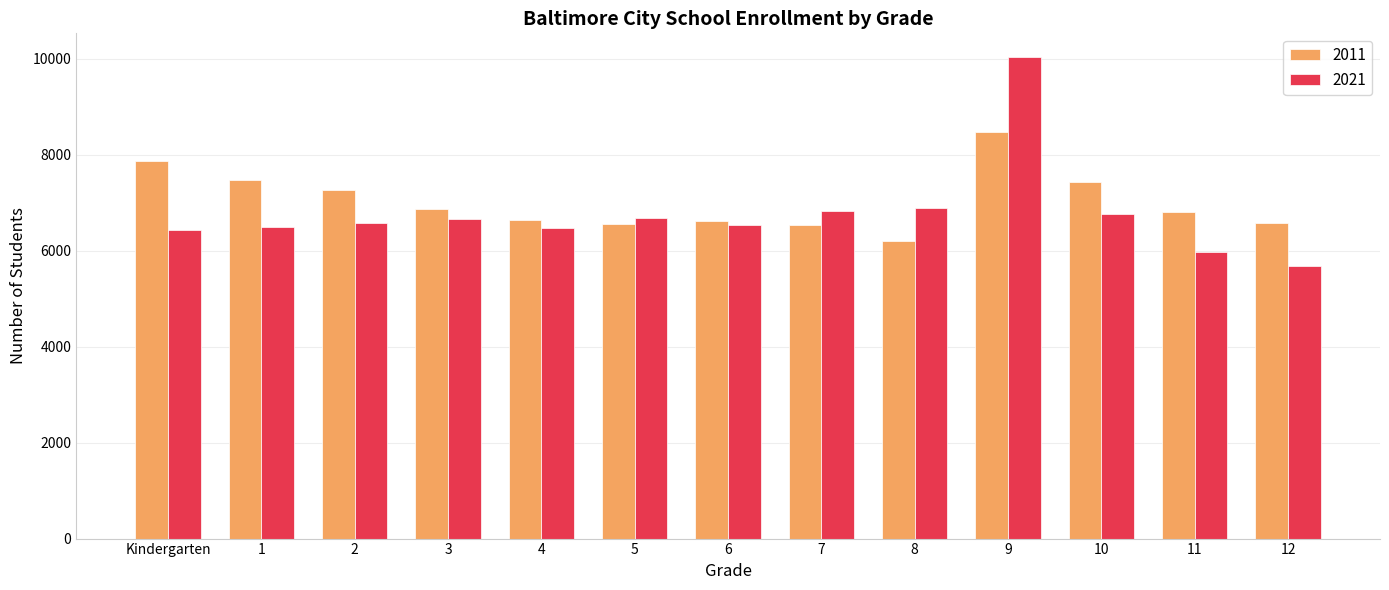

What position from the right is Kindergarten?

13